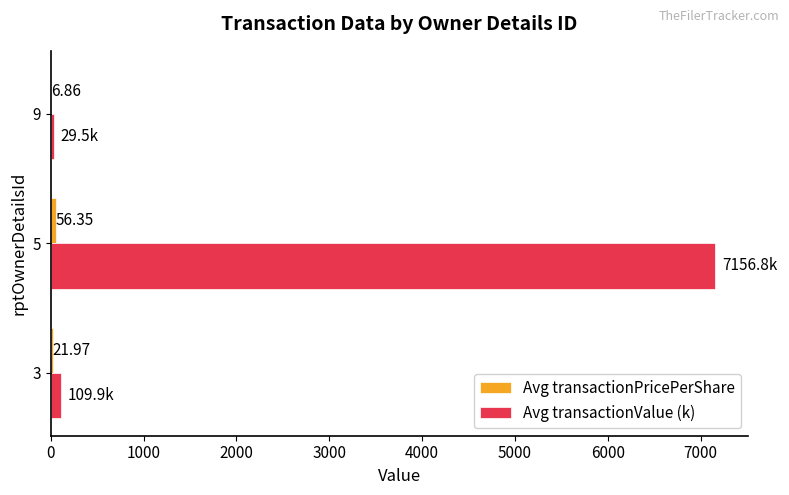

What is the sum of the Avg transactionValue (k) values at 3 and 9?

139.4